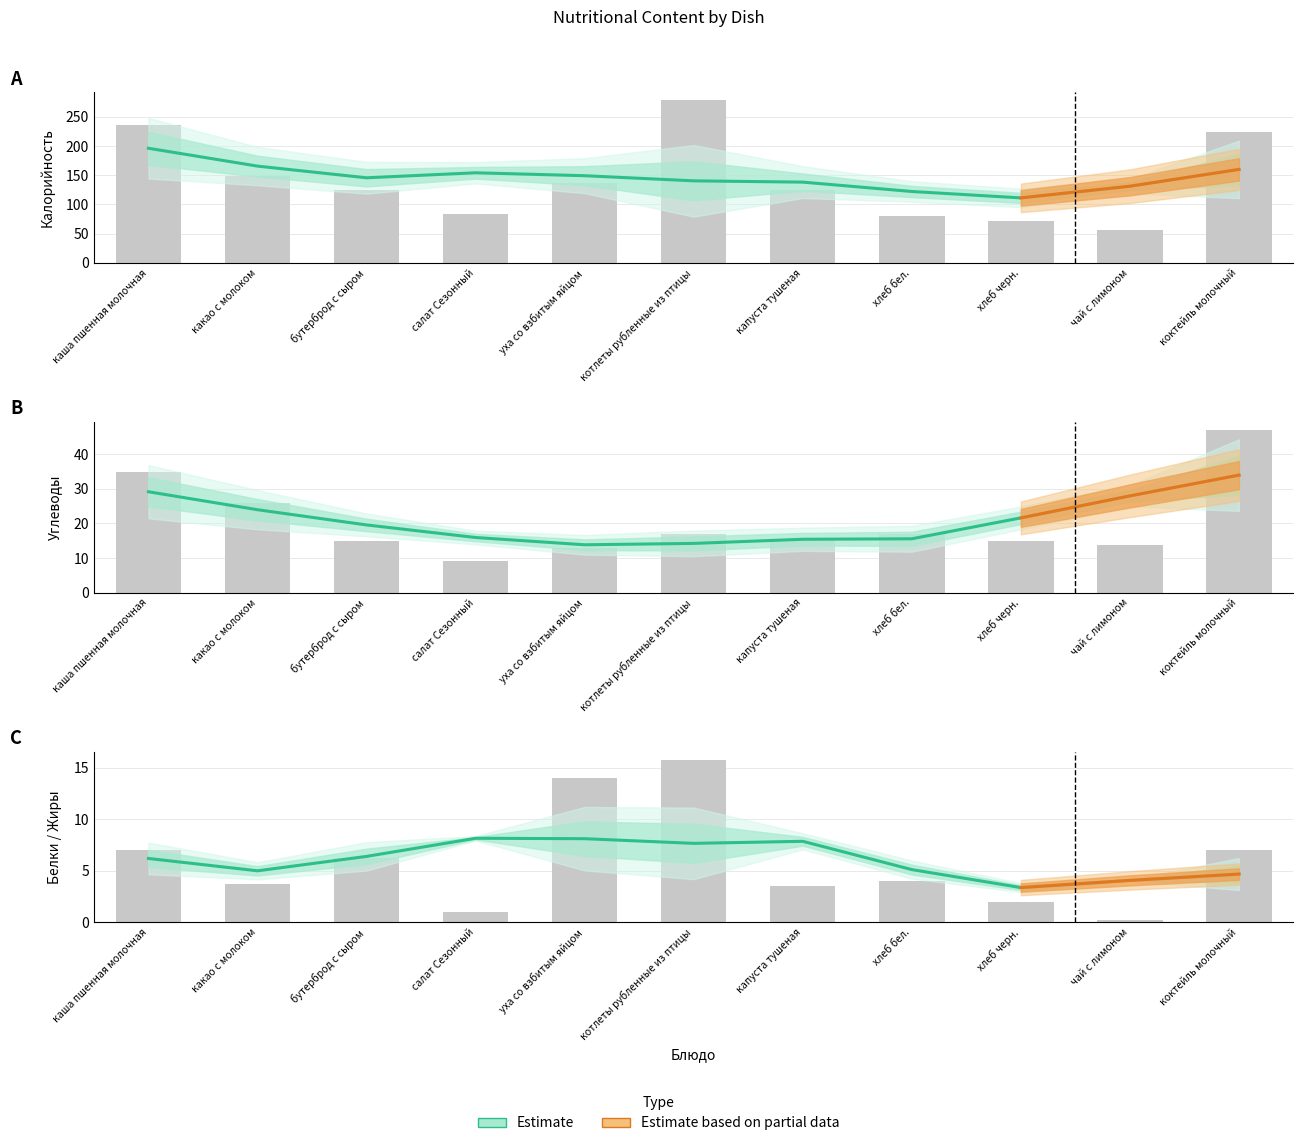

What is the label of the 4th bar from the right?

хлеб бел.